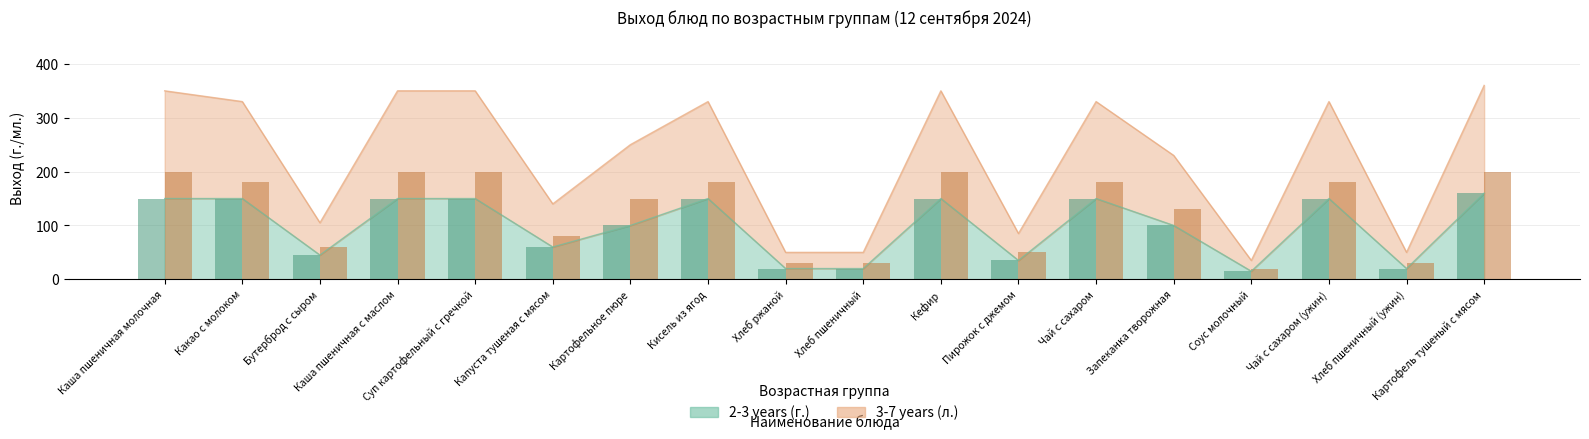

The 2-3 years (г.) series shows 35 at Пирожок с джемом. True or false?

True